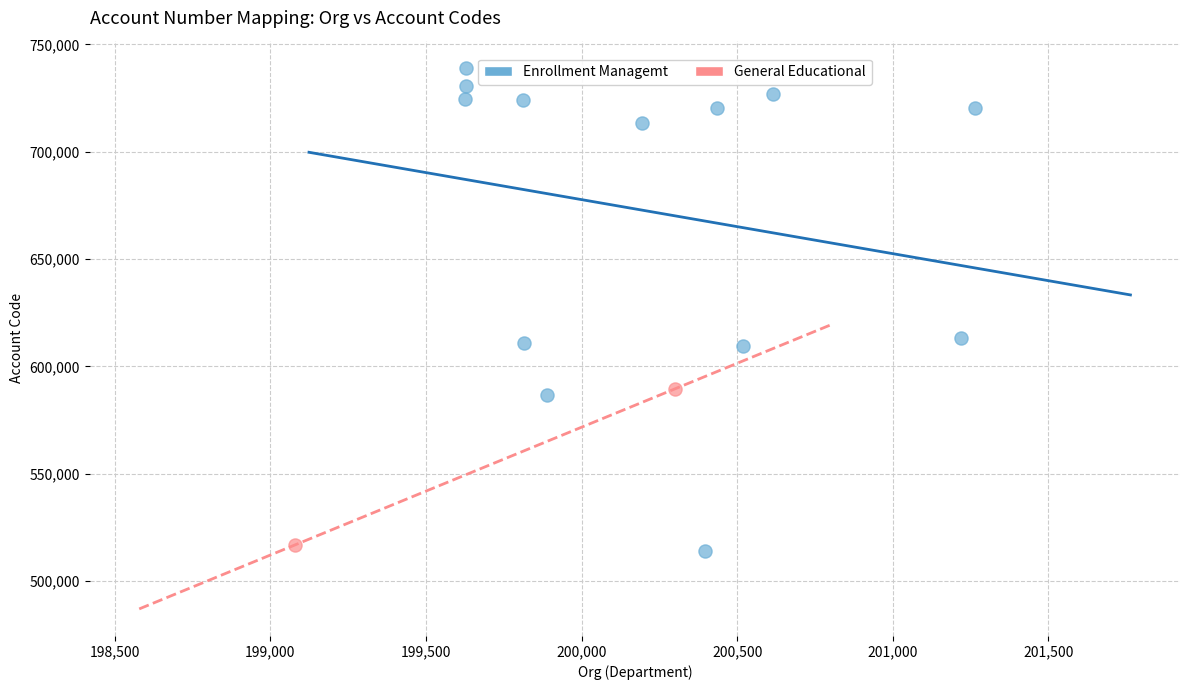

What are all the series names shown in the legend?

Enrollment Managemt, General Educational